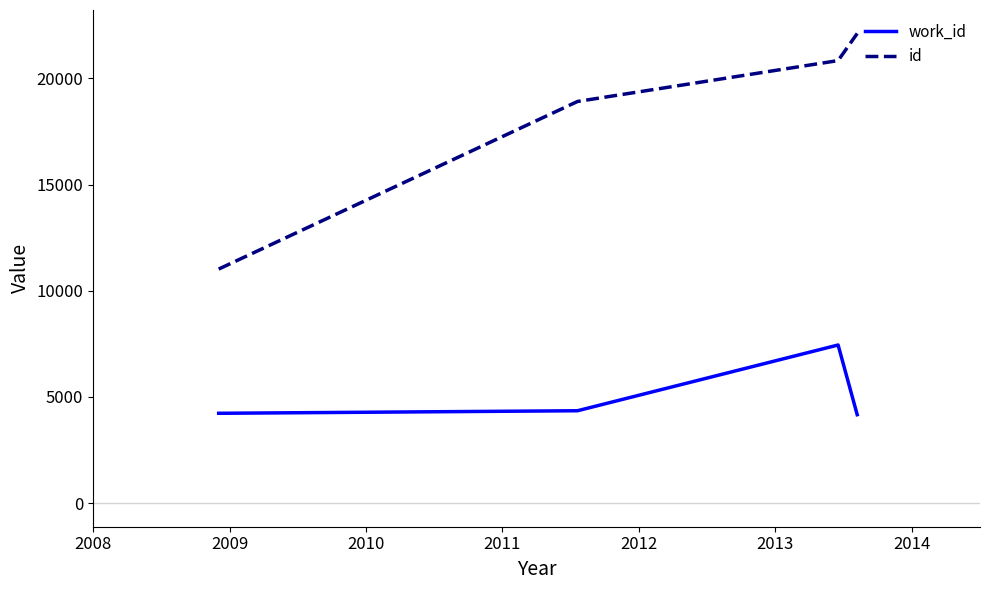

What is the smallest value displayed?

4167